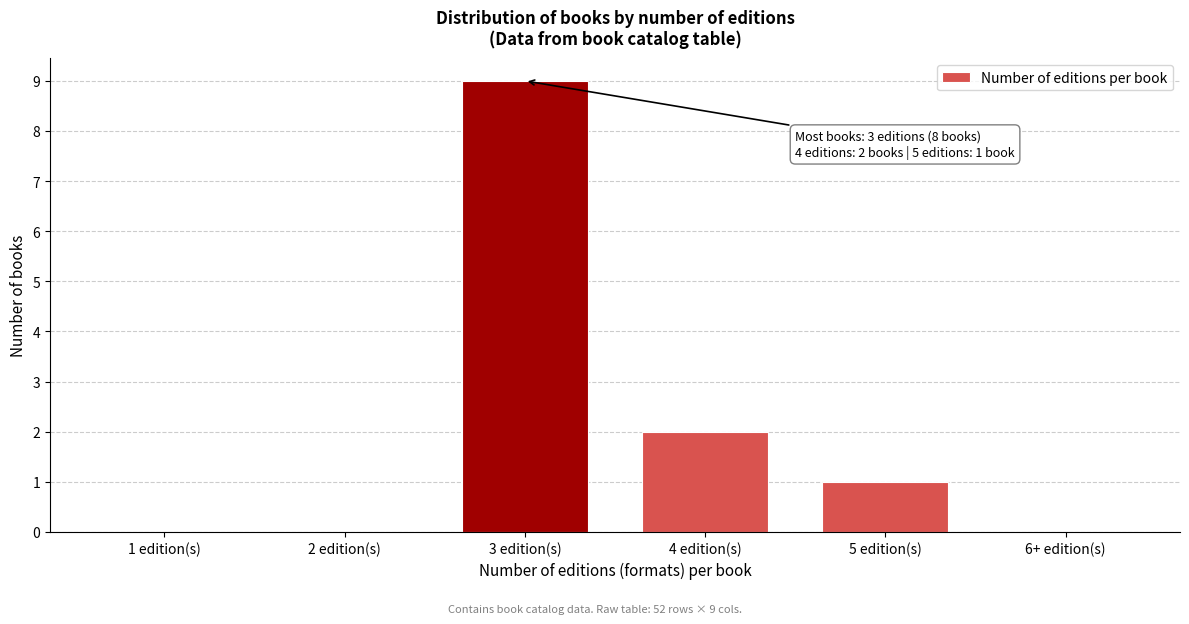

Reading left to right, list all the values displayed in this chart.

1 edition(s)=0	2 edition(s)=0	3 edition(s)=9	4 edition(s)=2	5 edition(s)=1	6+ edition(s)=0